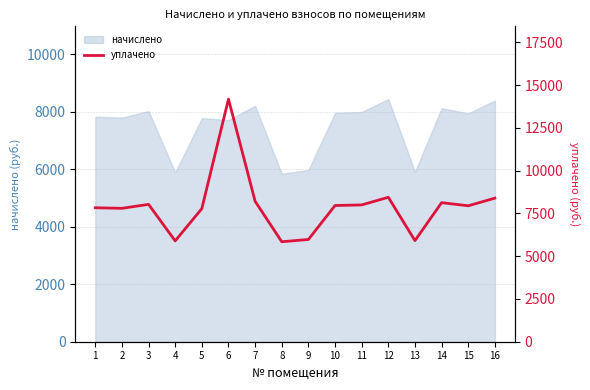

What is the maximum value for начислено?

8445.6